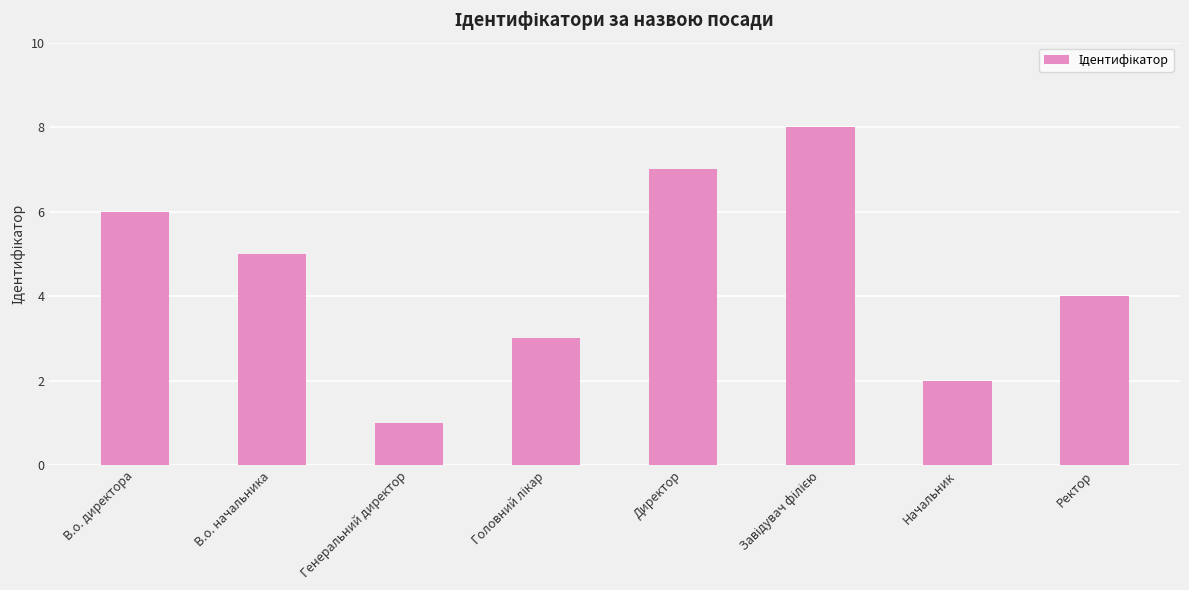

What is the sum of the values at Генеральний директор and В.о. начальника?

6